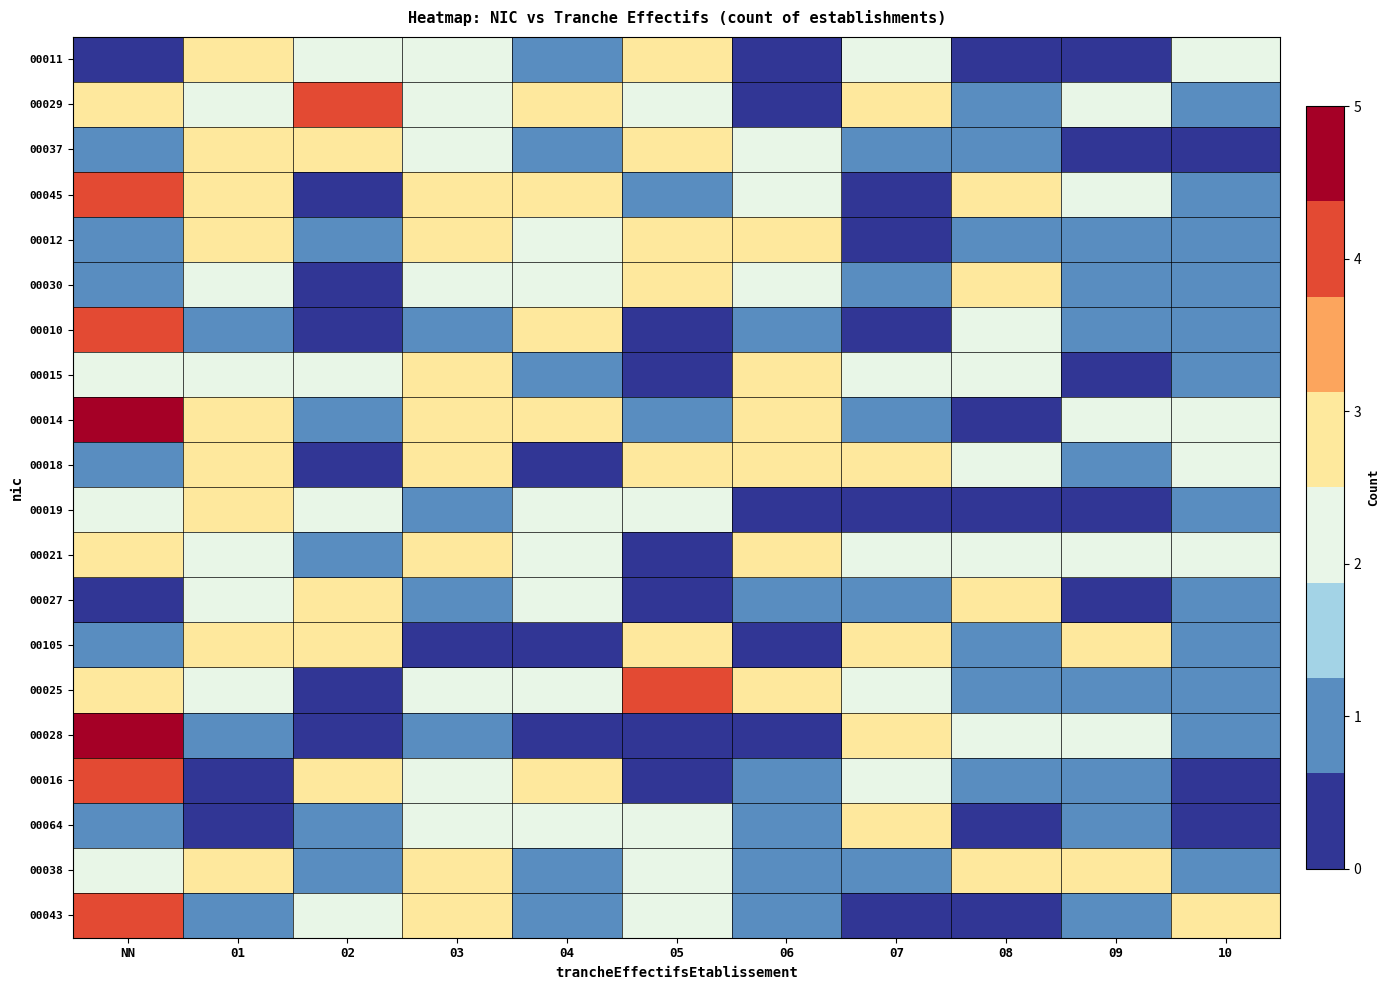

Between 03 and 04, which series saw the biggest shift?

00018